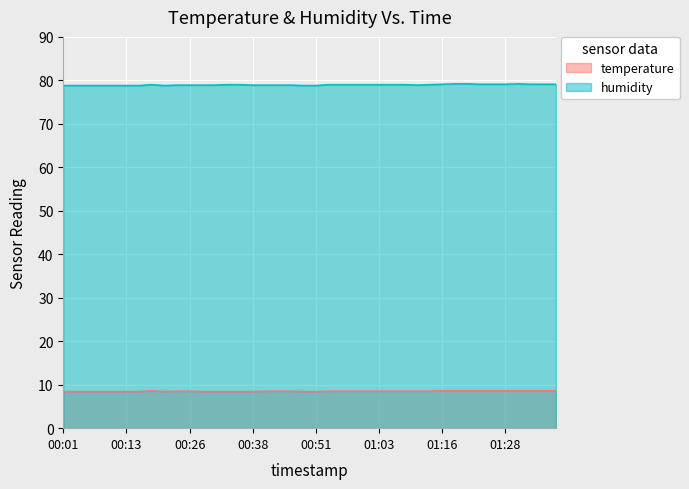

Count the temperature values in the range 8 to 9.

40